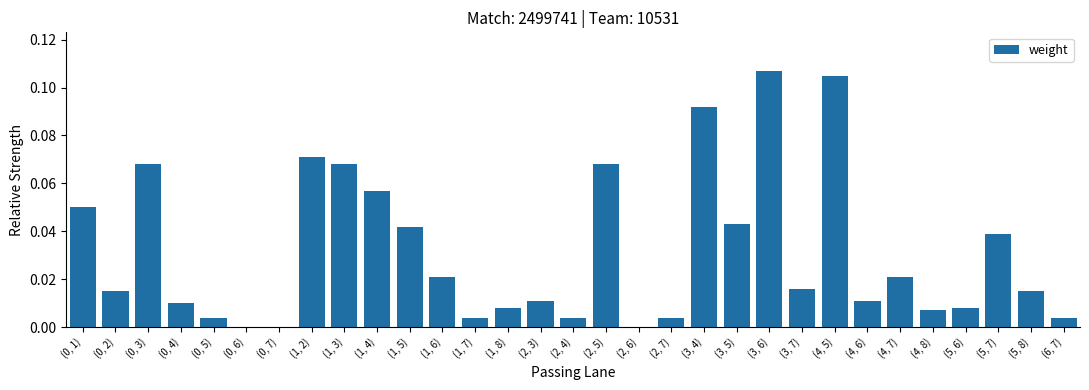

What is the sum of all values?

1.0